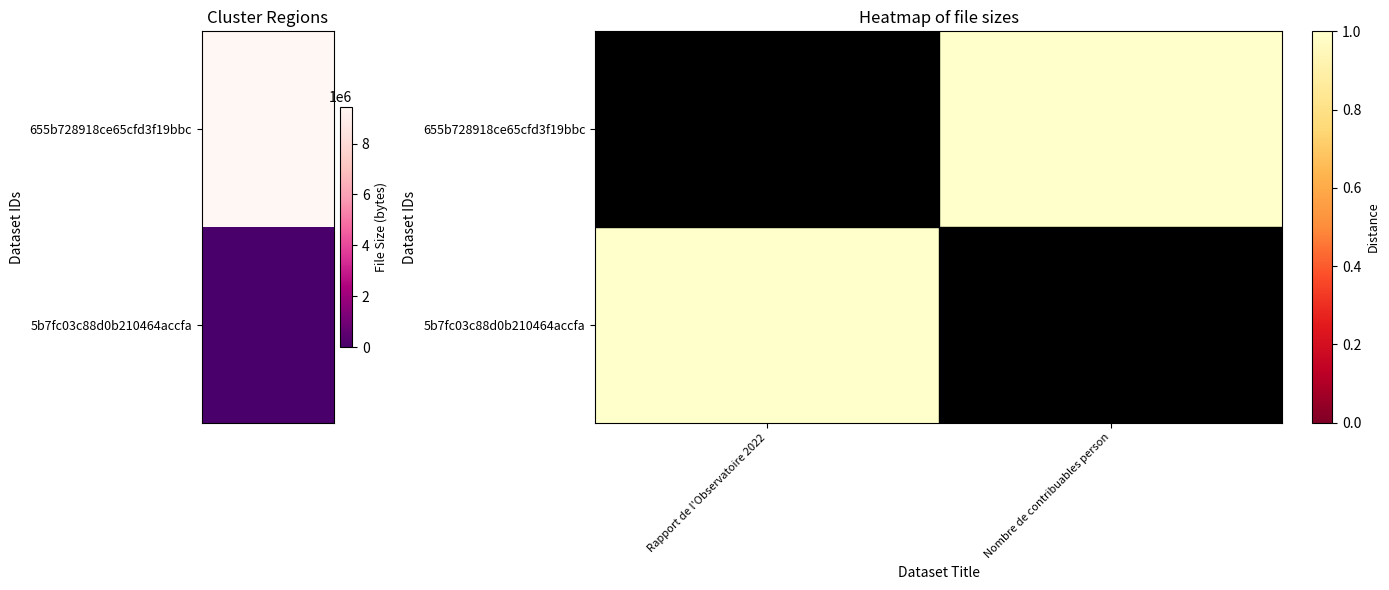

Which series has the largest total across all categories?

655b728918ce65cfd3f19bbc